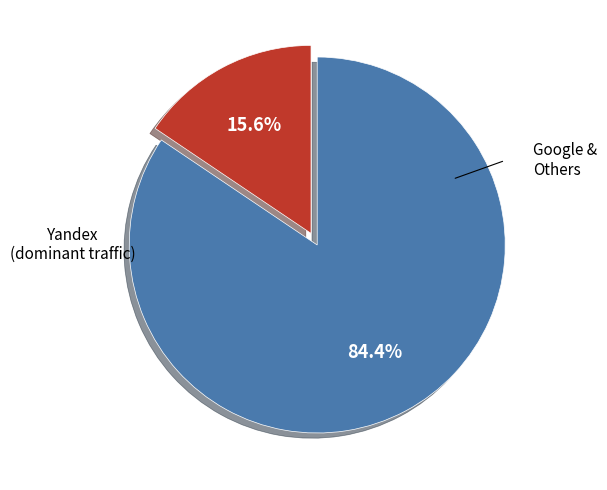

Is there any slice that represents more than half of the pie?

Yes